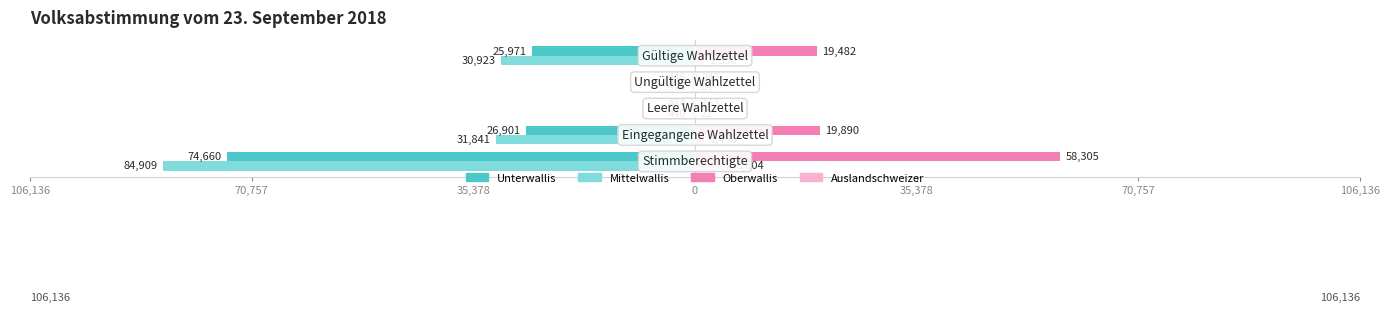

What are all the series names shown in the legend?

Unterwallis, Mittelwallis, Oberwallis, Auslandschweizer